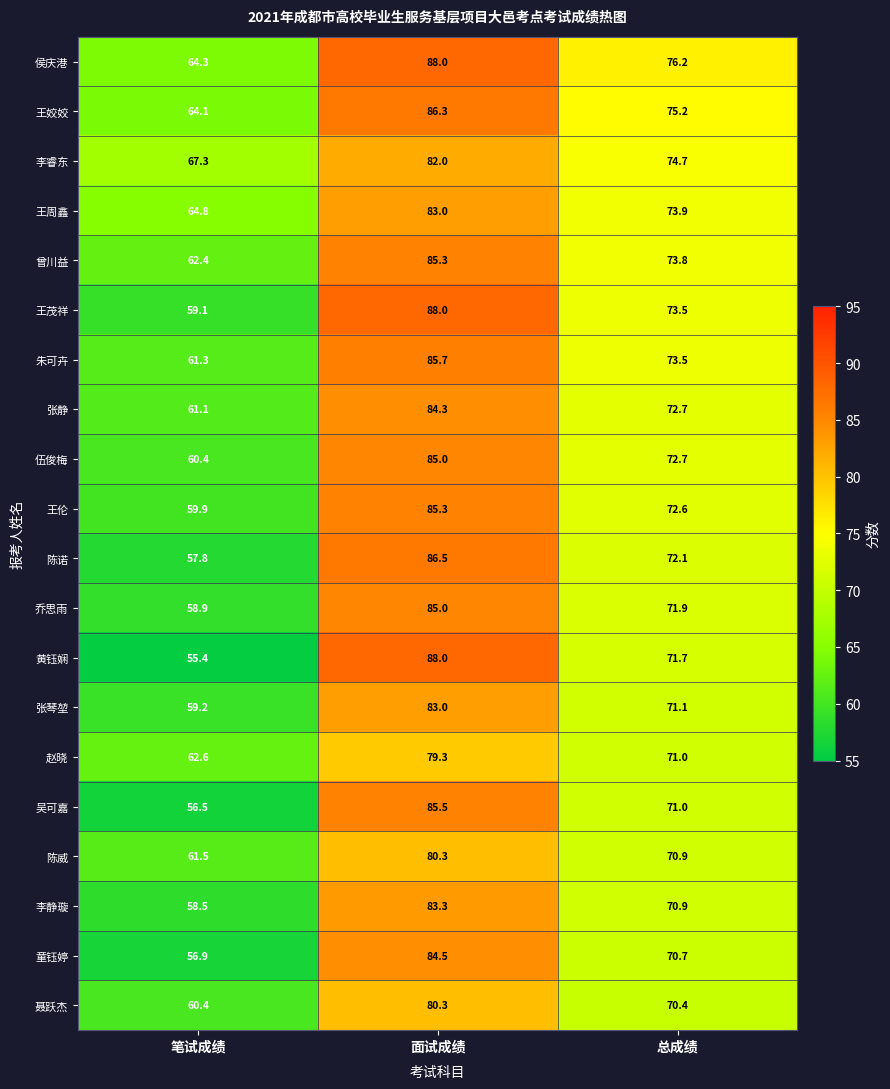

True or false: 童钰婷 has a value of 84.5 at 面试成绩.

True